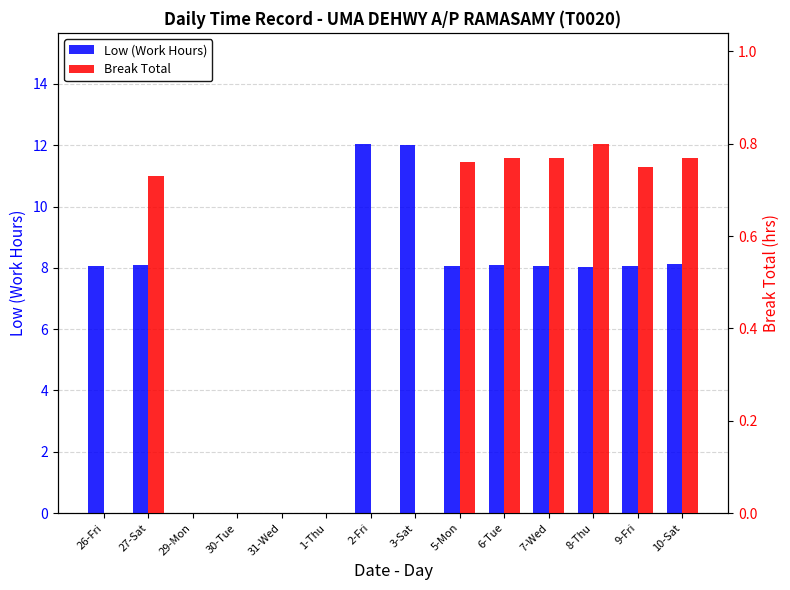

Rank the series by their maximum value, from lowest to highest.

Break Total, Low (Work Hours)